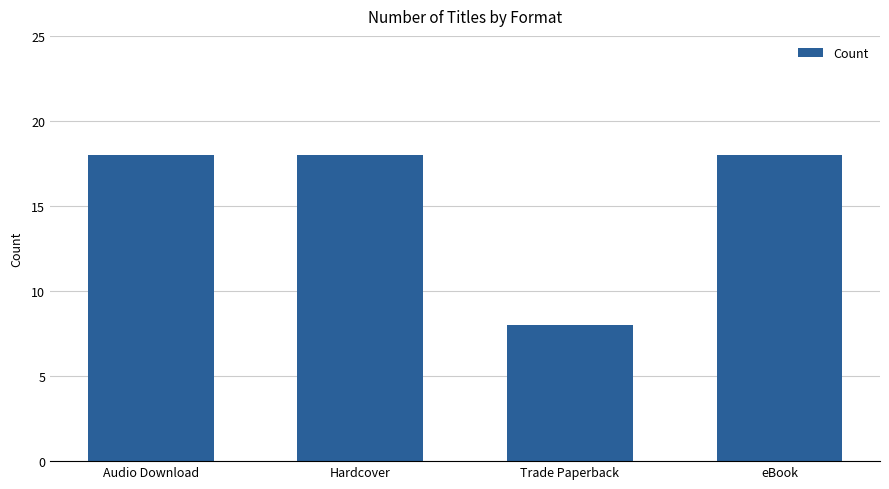

How many values are between 18 and 19?

3